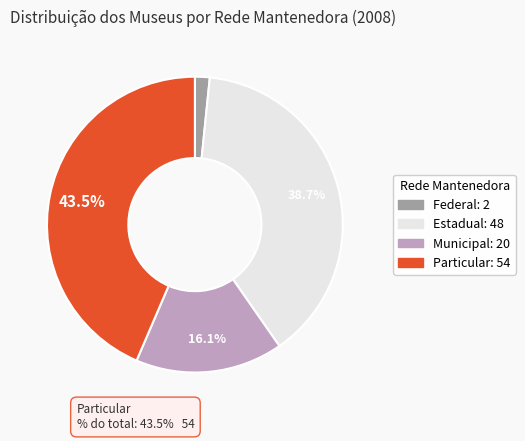

What is the total percentage of Estadual and Particular?

82.3%